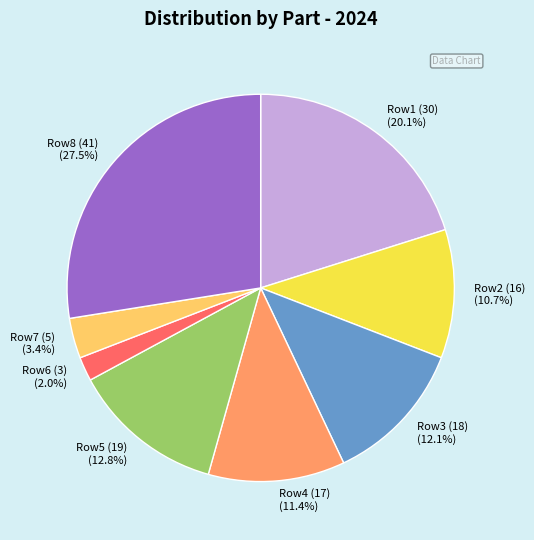

What is the largest slice in the pie chart?

Row8 (41) (27.5%)